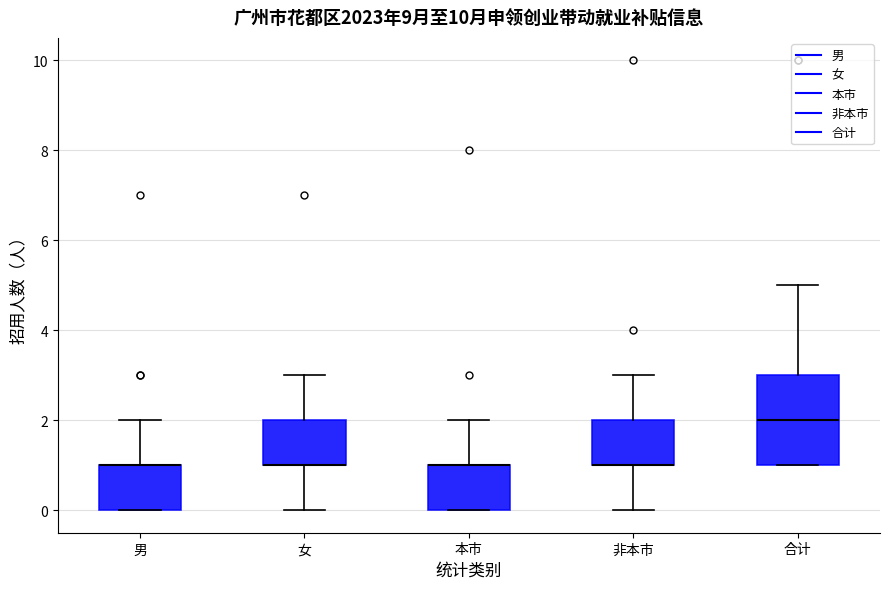

Reading left to right, transcribe this box plot: for each box, give where its median line is, the range the box spans, and where its two whiskers end, as read against the y-axis. The values are not printed on the chart, so give them approximately, as read against the axis.

男: median 1 (drawn on the box's upper edge), box 0 to 1, whiskers 0 to 2
女: median 1 (drawn on the box's lower edge), box 1 to 2, whiskers 0 to 3
本市: median 1 (drawn on the box's upper edge), box 0 to 1, whiskers 0 to 2
非本市: median 1 (drawn on the box's lower edge), box 1 to 2, whiskers 0 to 3
合计: median 2, box 1 to 3, whiskers 1 to 5